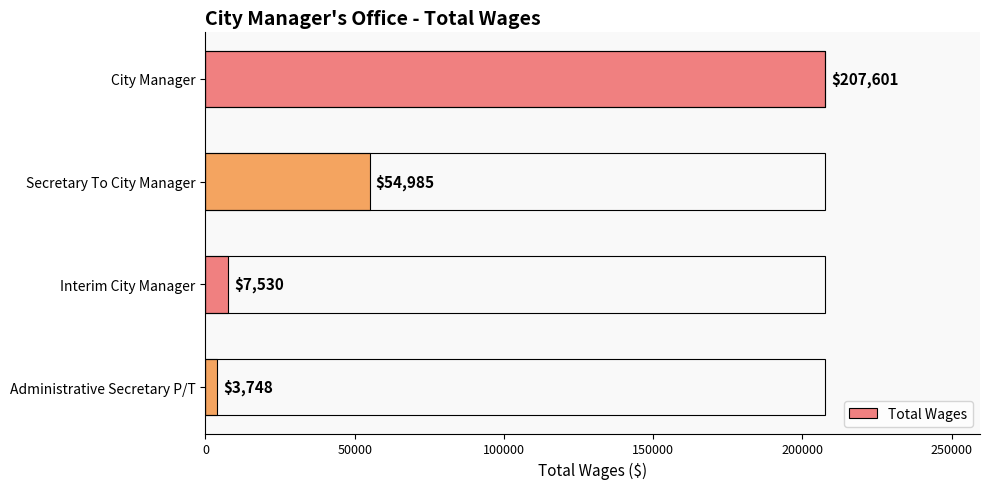

What is the difference between the values at Secretary To City Manager and City Manager?

152616